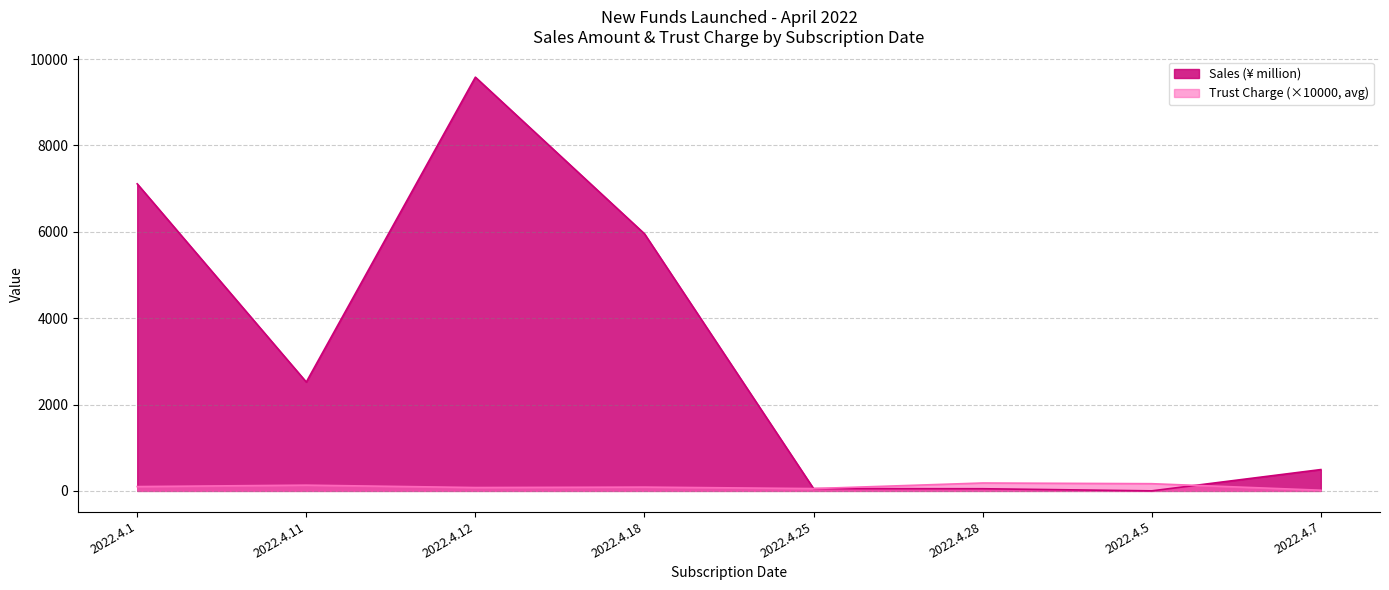

At which label does Sales (¥ million) reach its peak?

2022.4.12